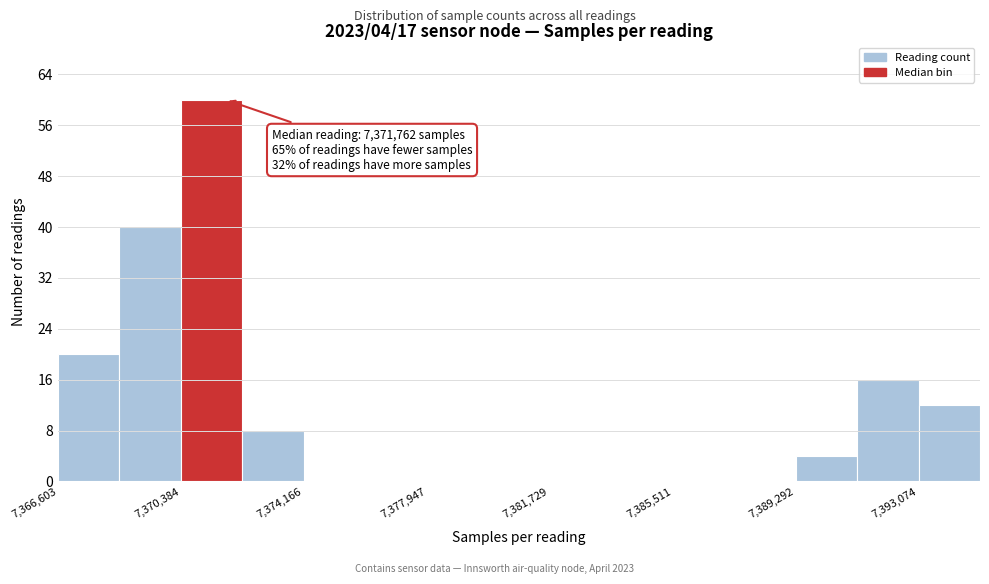

Around what value on the x-axis is the tallest bar? Give the approximate position of its centre, as read against the axis.

7371500